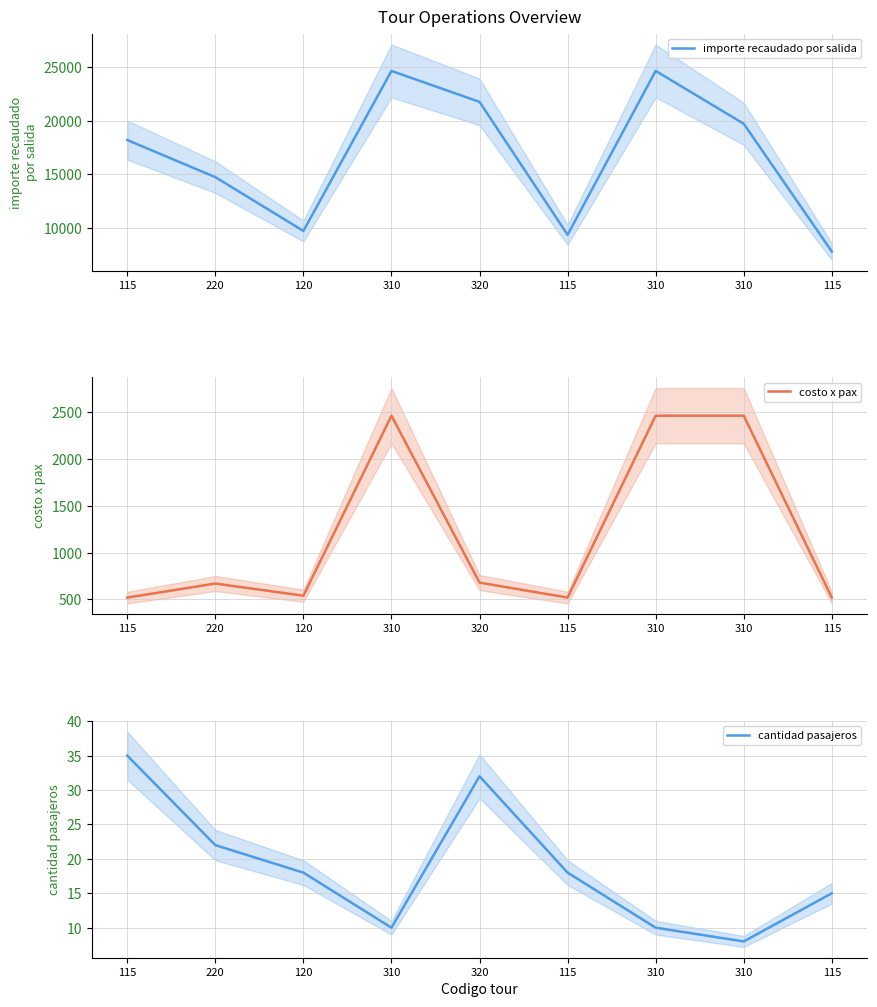

Reading left to right, transcribe all the data shown in this chart.

importe recaudado por salida: 115=18200	220=14740	120=9720	310=24650	320=21760	115=9360	310=24650	310=19720	115=7800
costo x pax: 115=520	220=670	120=540	310=2465	320=680	115=520	310=2465	310=2465	115=520
cantidad pasajeros: 115=35	220=22	120=18	310=10	320=32	115=18	310=10	310=8	115=15